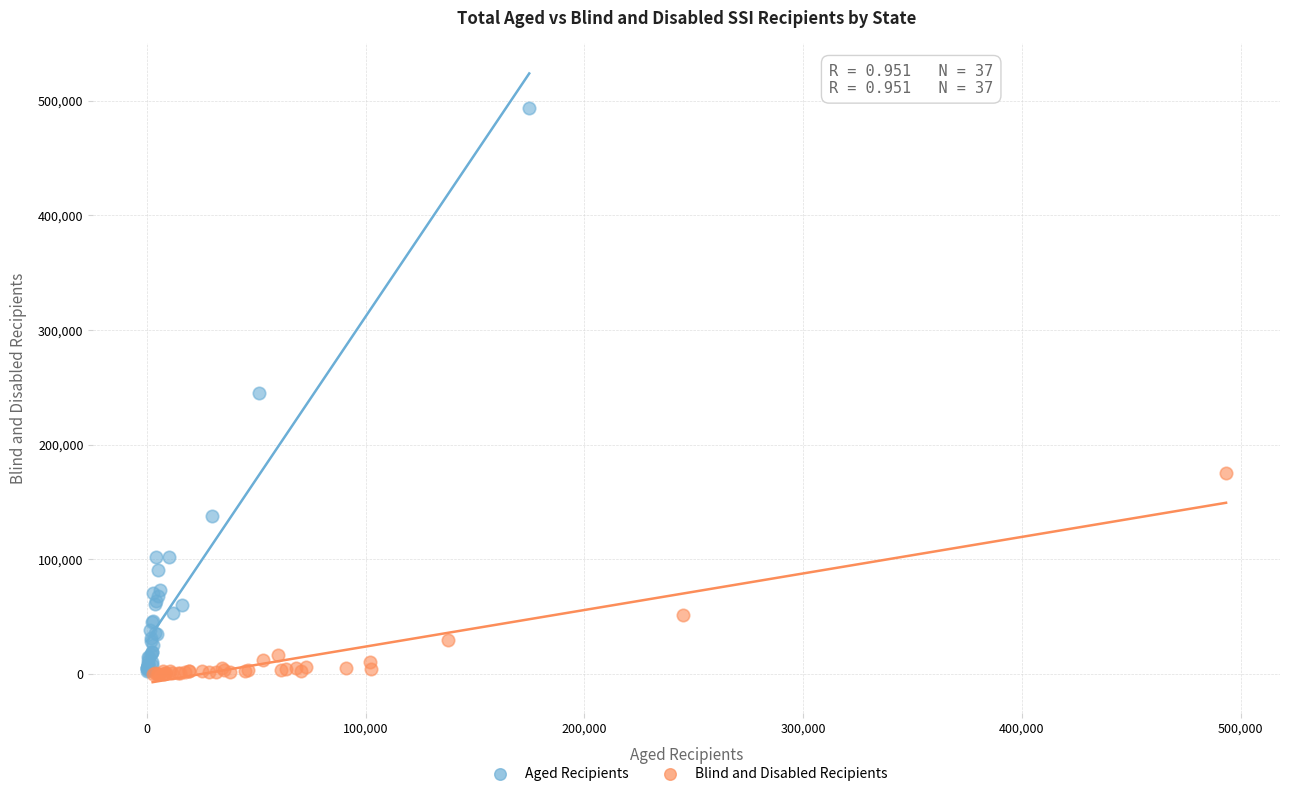

Which series contains the highest Y value?

Aged Recipients